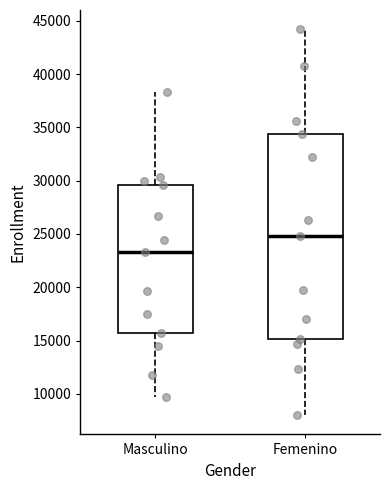

Reading left to right, transcribe this box plot: for each box, give where its median line is, the range the box spans, and where its two whiskers end, as read against the y-axis. The values are not printed on the chart, so give them approximately, as read against the axis.

Masculino: median 23500, box 15500 to 29500, whiskers 9500 to 38500
Femenino: median 25000, box 15000 to 34500, whiskers 8000 to 44000